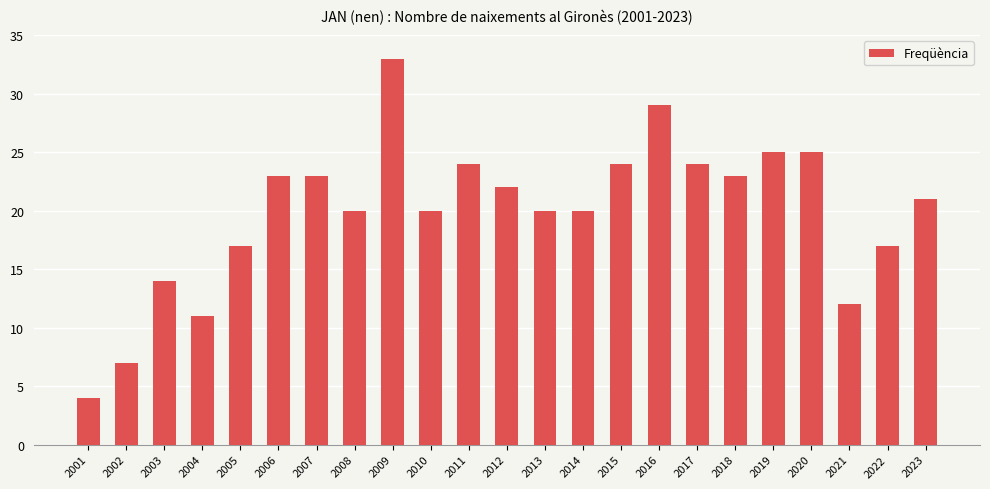

The value at 2002 is 7. True or false?

True